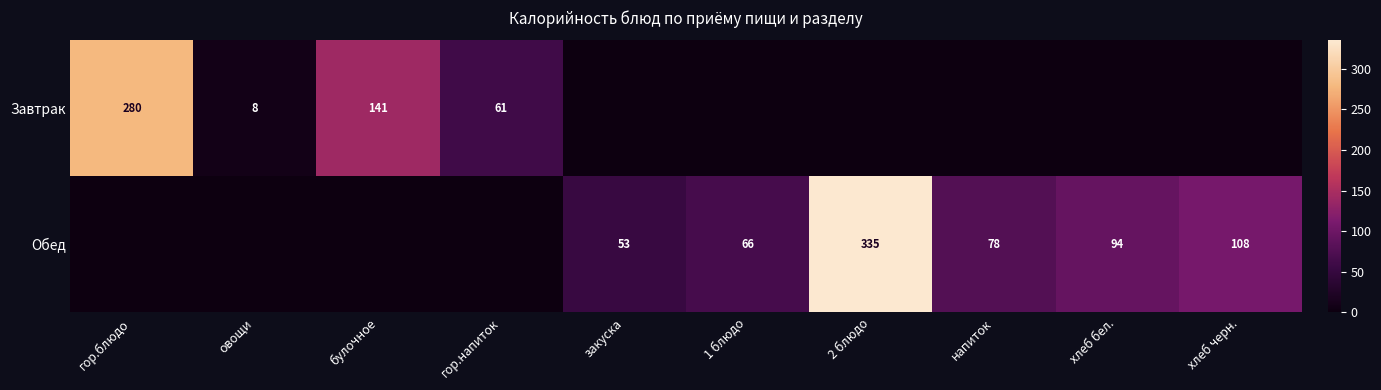

Which category has the highest value across all series?

2 блюдо